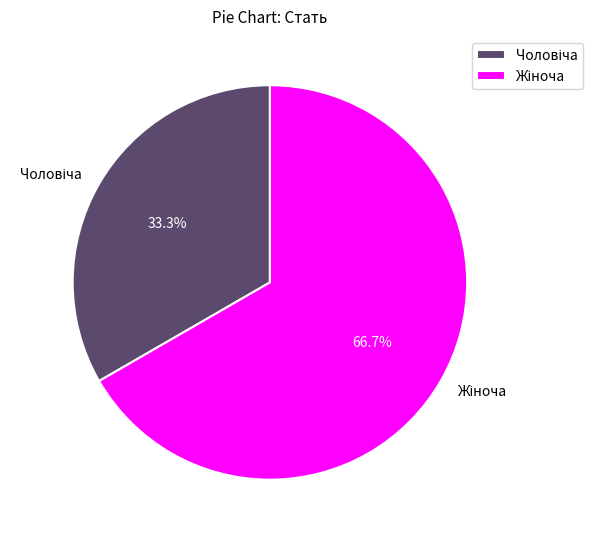

Is there any slice that represents more than half of the pie?

Yes